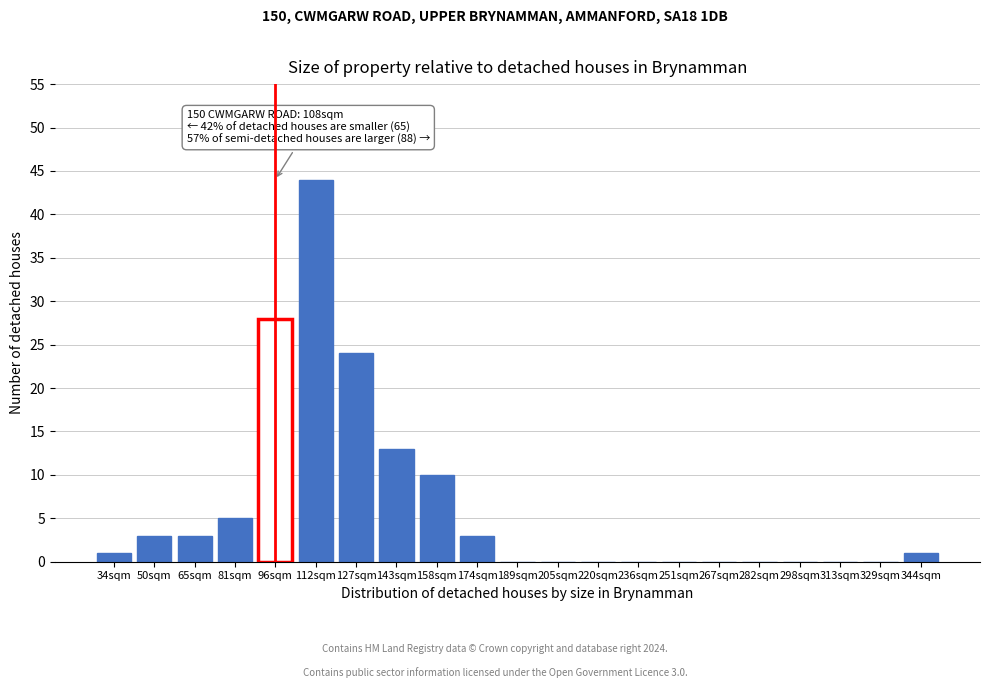

Reading left to right, transcribe all the data shown in this chart.

34sqm=1	50sqm=3	65sqm=3	81sqm=5	96sqm=28	112sqm=44	127sqm=24	143sqm=13	158sqm=10	174sqm=3	189sqm=0	205sqm=0	220sqm=0	236sqm=0	251sqm=0	267sqm=0	282sqm=0	298sqm=0	313sqm=0	329sqm=0	344sqm=1